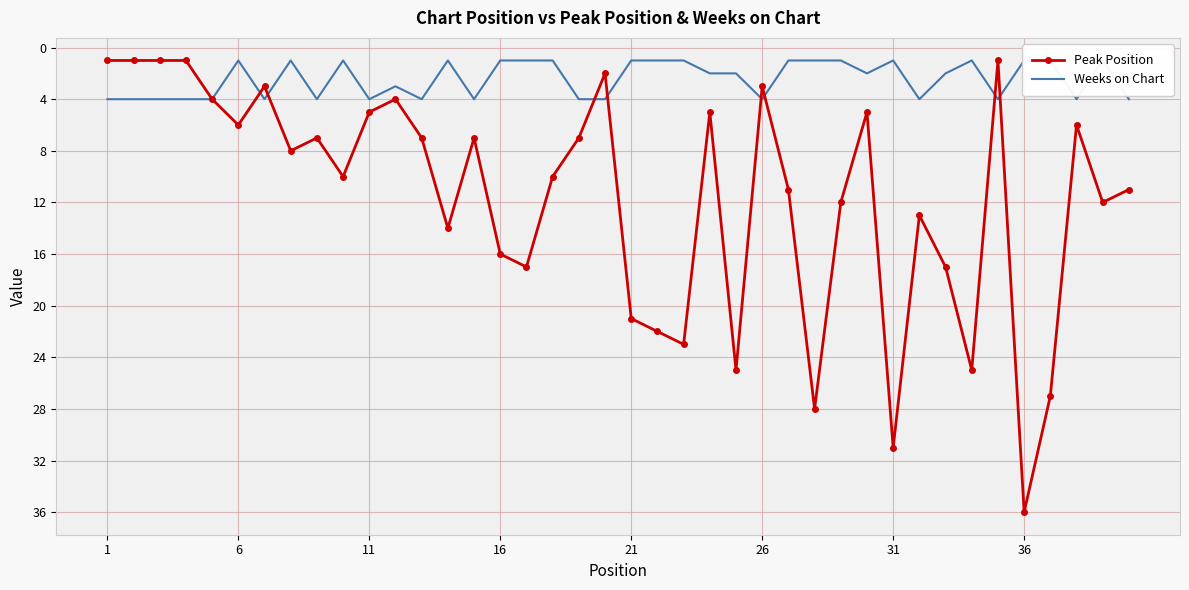

Rank the series by their maximum value, from highest to lowest.

Peak Position, Weeks on Chart